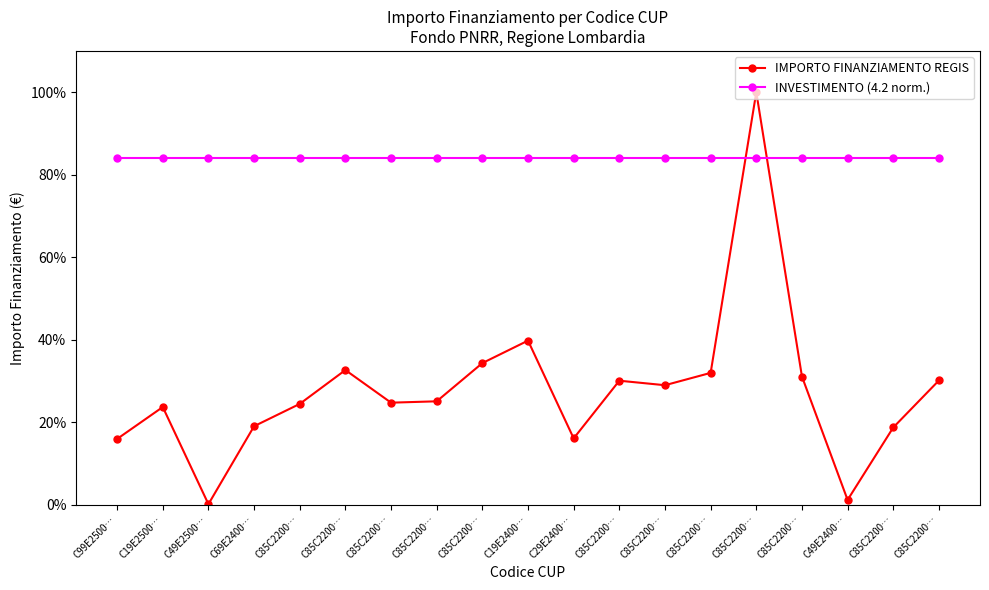

Does the chart have visible grid lines?

No